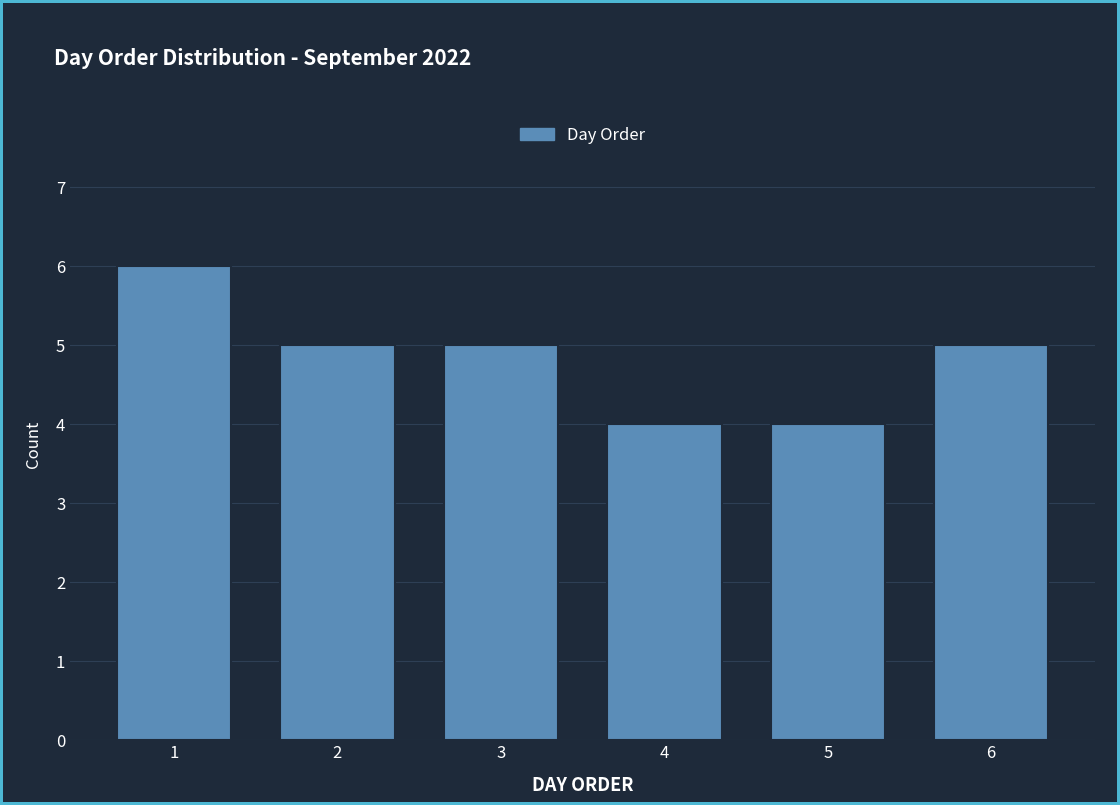

Reading right to left, what are all the values shown in this chart?

5	4	4	5	5	6